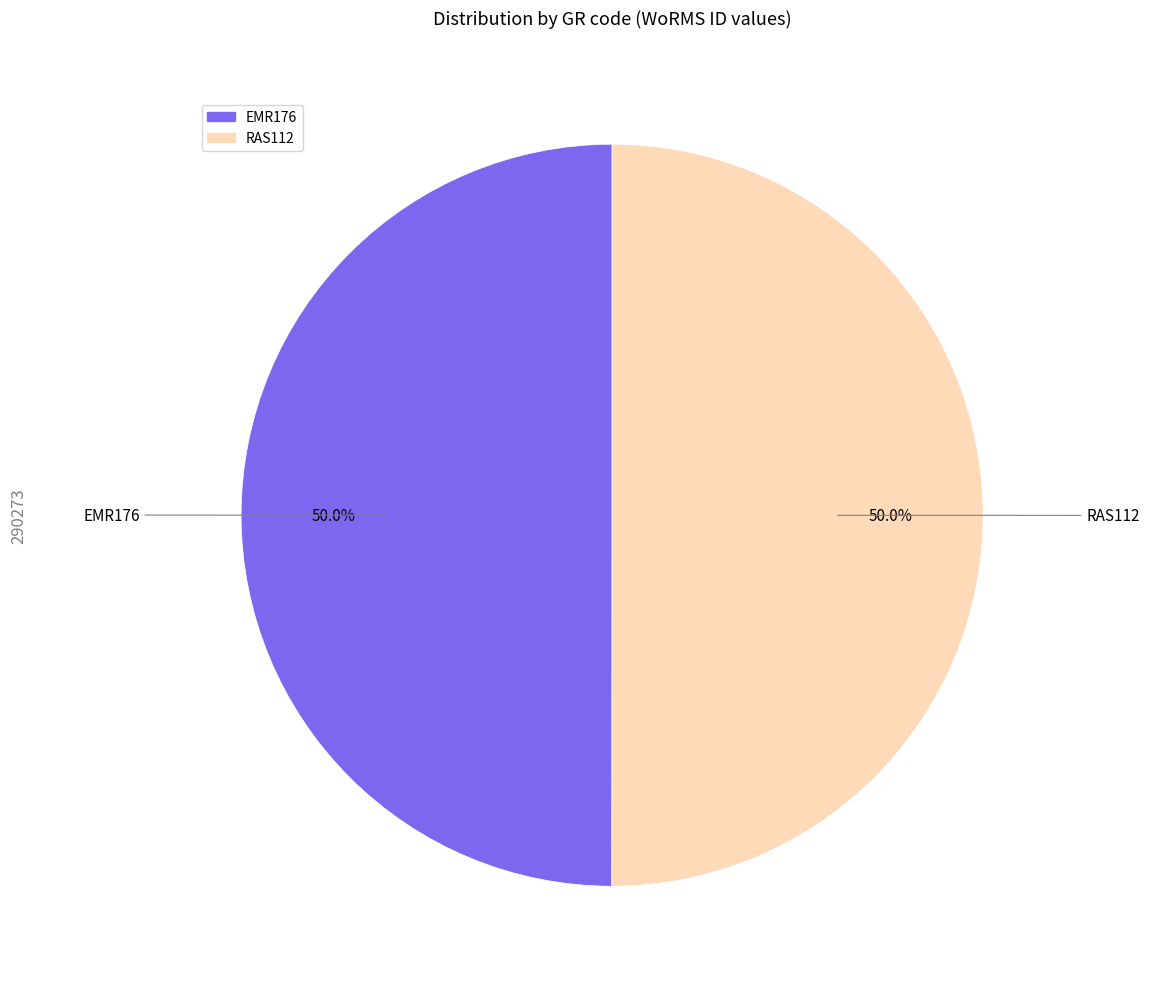

Combined, do RAS112 and EMR176 account for over 50%?

Yes